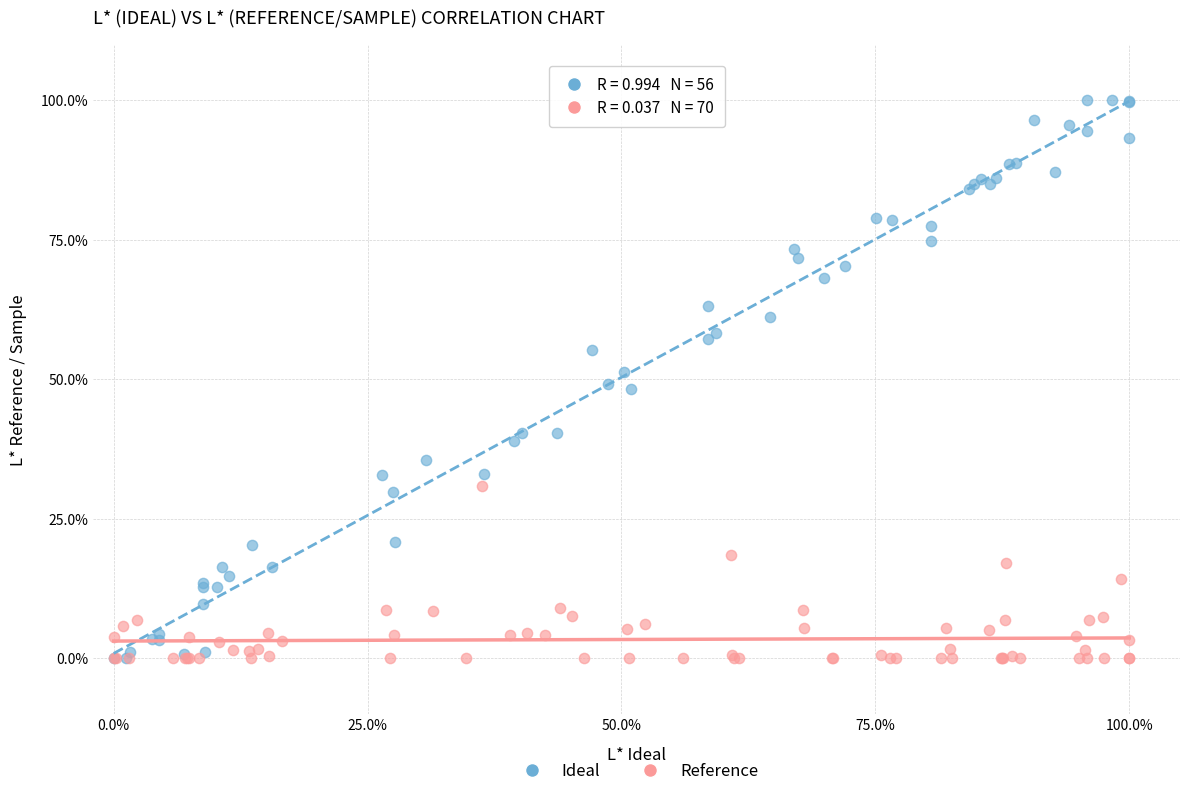

Which series reaches the maximum Y coordinate?

Ideal